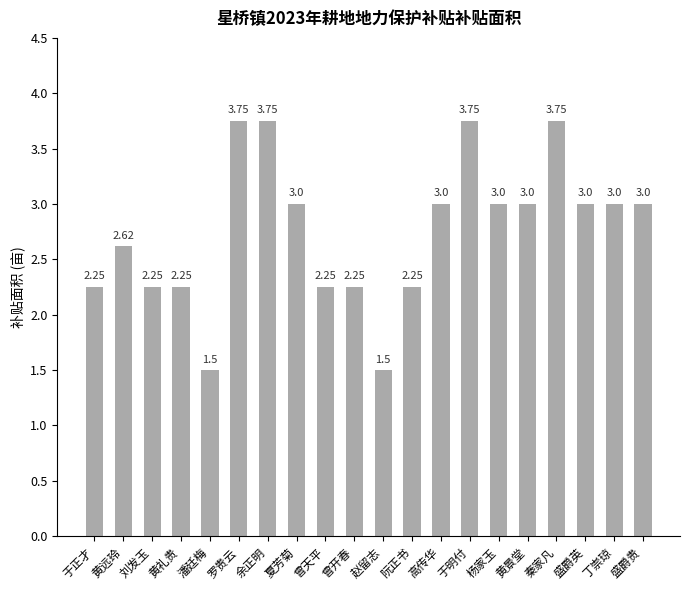

At which label does the data first exceed 3?

罗贵云